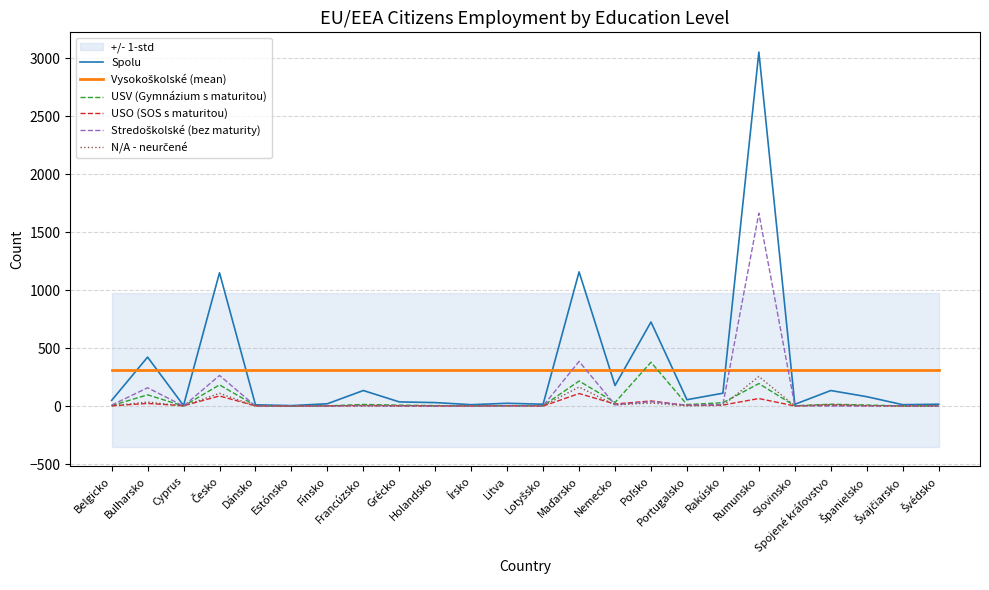

What is the difference between the second highest and second lowest values in the Spolu series?

1152.0